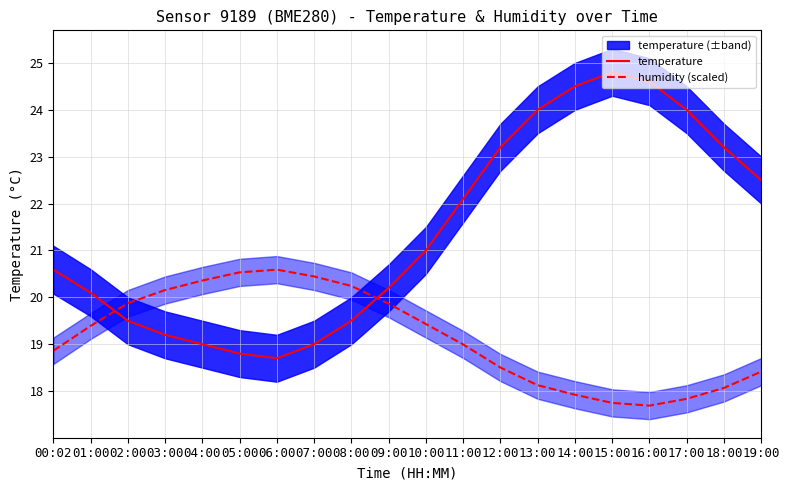

Where do temperature and humidity (scaled) first cross each other?

01:00 and 02:00